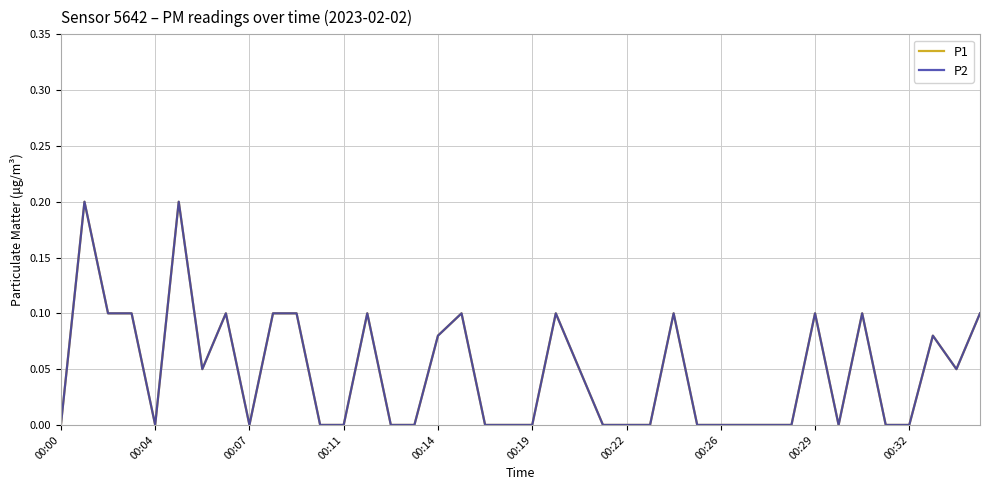

Does the chart display data point markers on the line(s)?

No